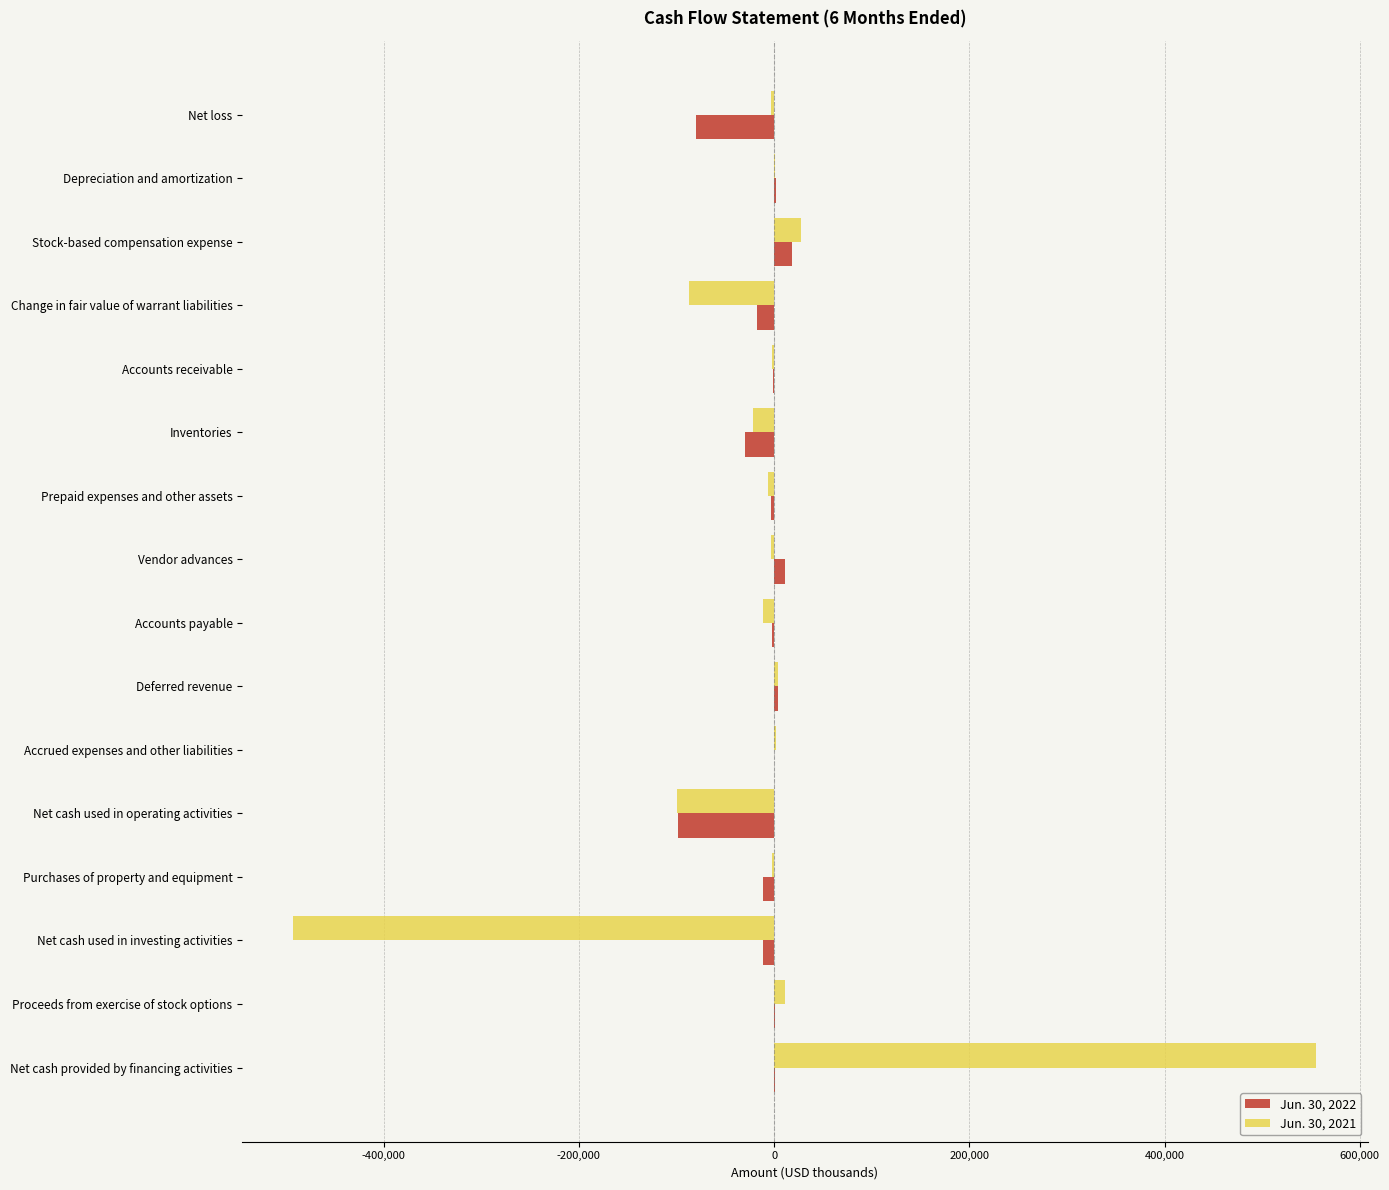

At which category is the sum across all series the highest?

Net cash provided by financing activities